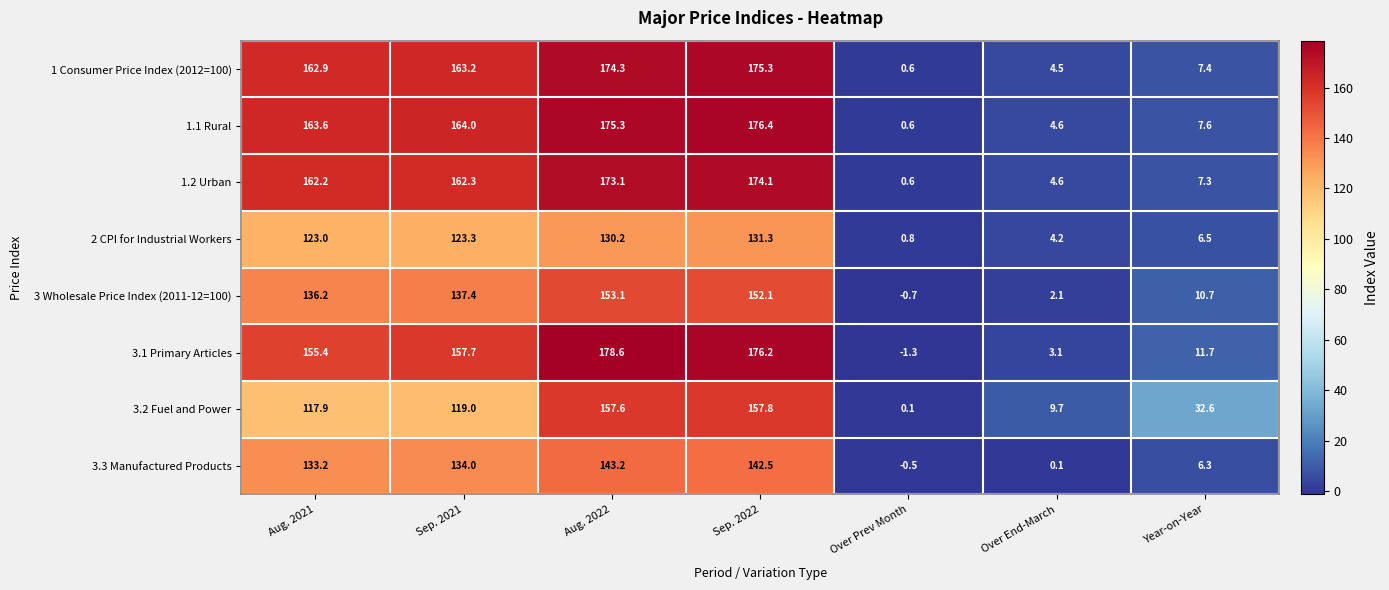

What is the average value of the 1.2 Urban series?

97.7